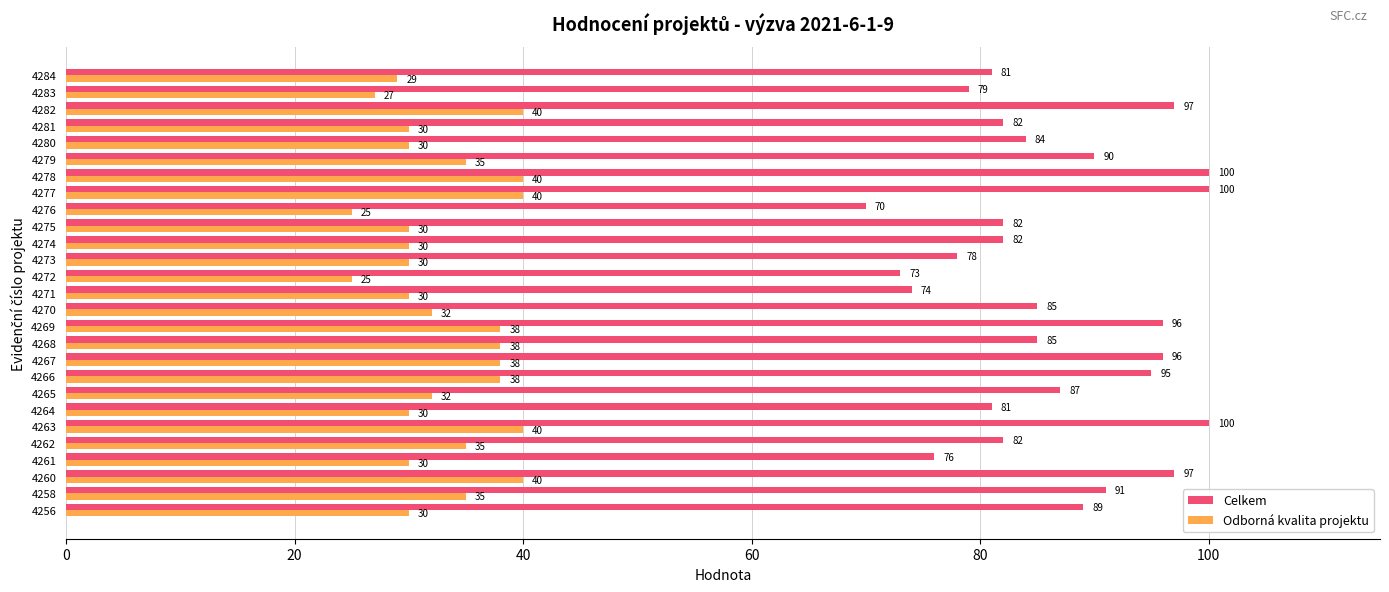

Rank the series at 4274 from highest to lowest value.

Celkem, Odborná kvalita projektu